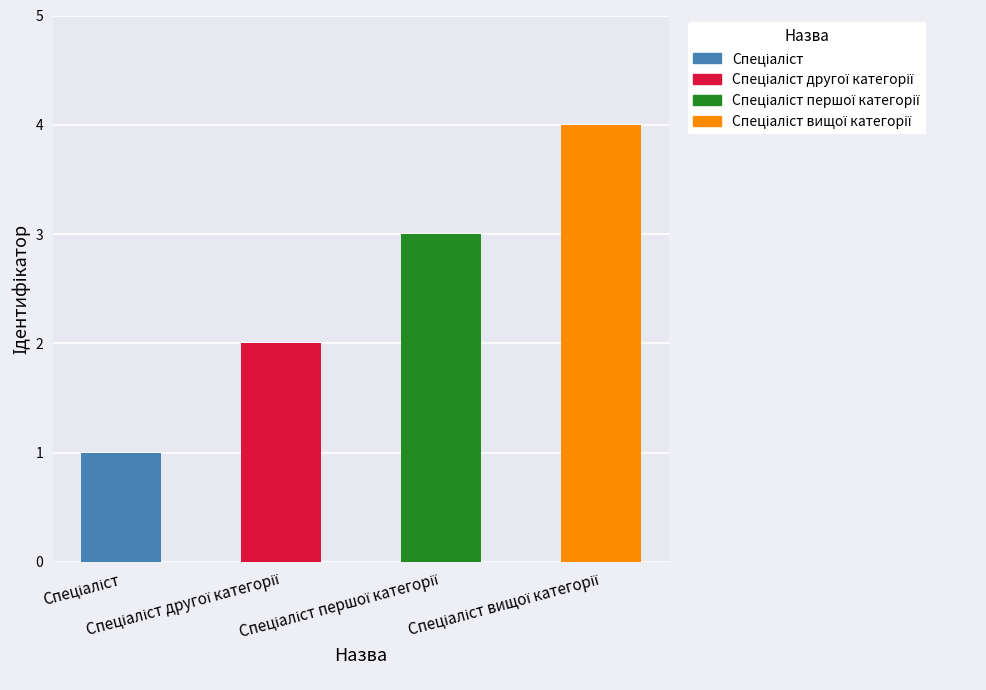

At which category does the chart reach its peak across all series?

Спеціаліст вищої категорії